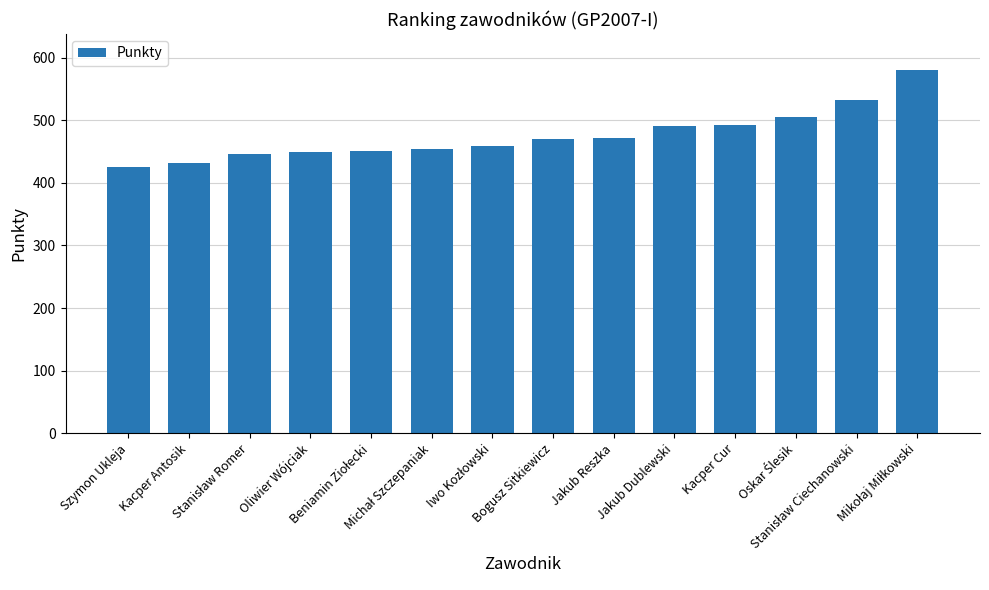

What is the value of the 5th bar from the left?

451